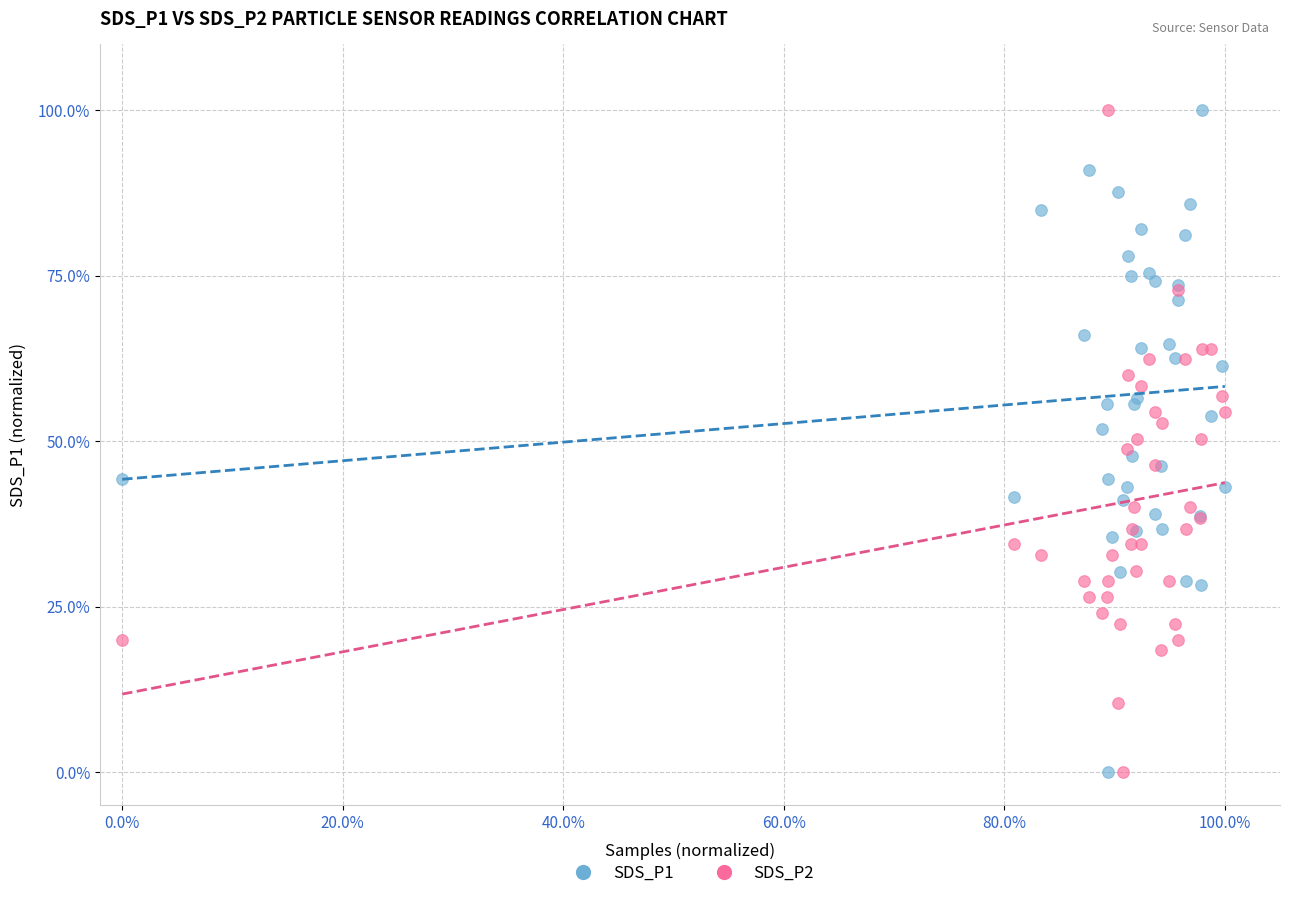

What are all the series names shown in the legend?

SDS_P1, SDS_P2